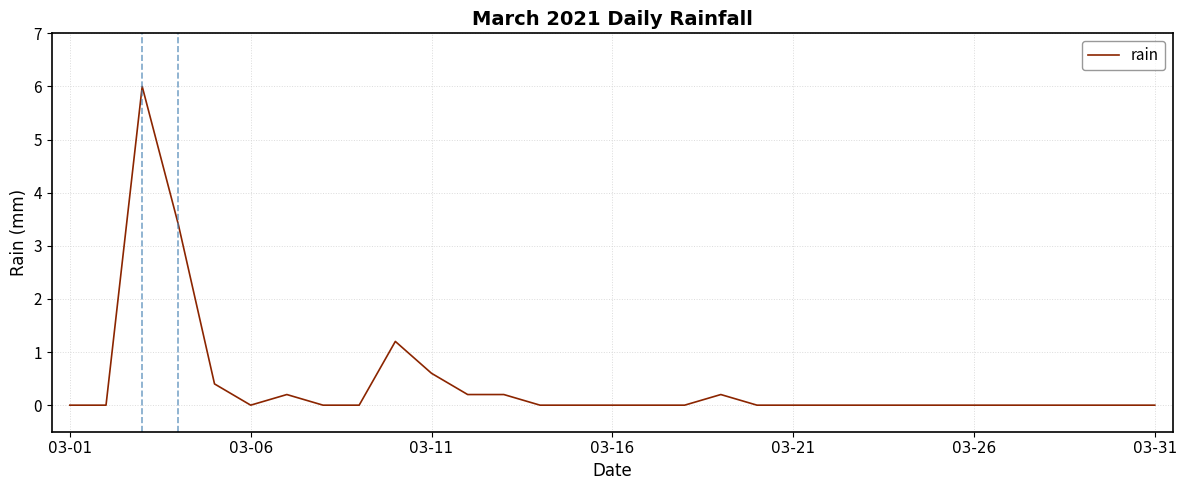

What is the difference between the maximum and minimum values?

6.0